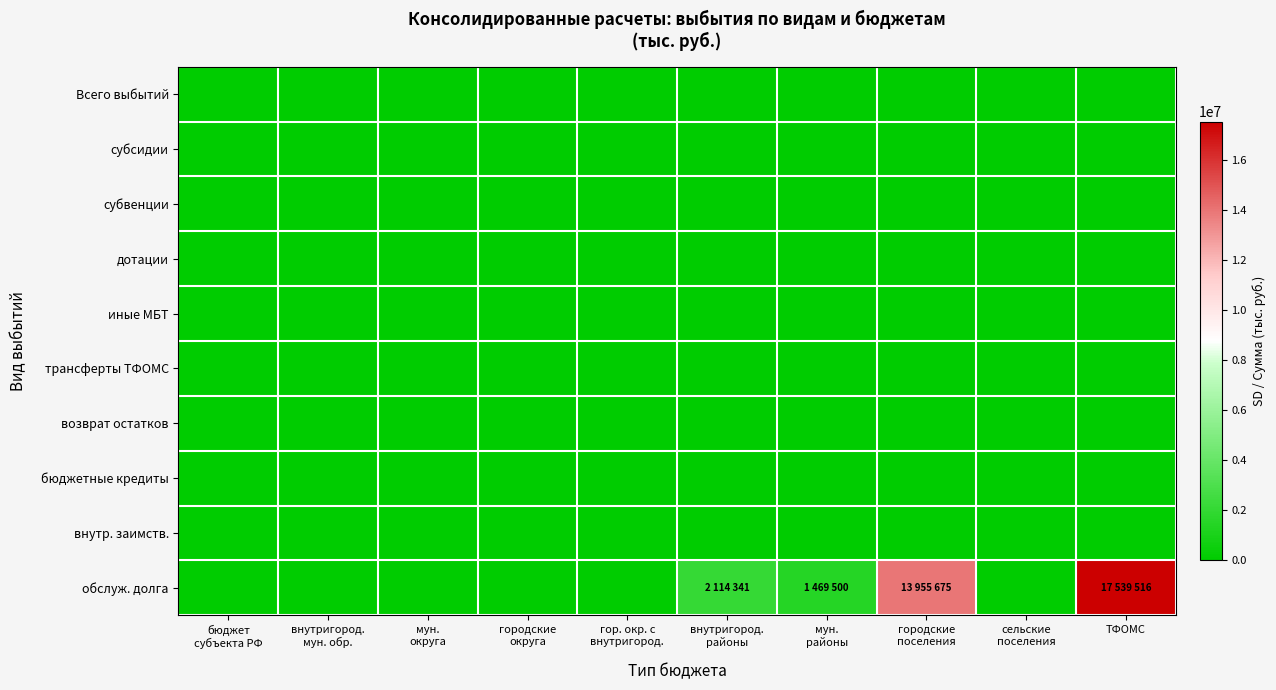

Reading left to right, transcribe all the data shown in this chart.

Всего выбытий: бюджет
субъекта РФ=0	внутригород.
мун. обр.=0	мун.
округа=0	городские
округа=0	гор. окр. с
внутригород.=0	внутригород.
районы=0	мун.
районы=0	городские
поселения=0	сельские
поселения=0	ТФОМС=0
субсидии: бюджет
субъекта РФ=0	внутригород.
мун. обр.=0	мун.
округа=0	городские
округа=0	гор. окр. с
внутригород.=0	внутригород.
районы=0	мун.
районы=0	городские
поселения=0	сельские
поселения=0	ТФОМС=0
субвенции: бюджет
субъекта РФ=0	внутригород.
мун. обр.=0	мун.
округа=0	городские
округа=0	гор. окр. с
внутригород.=0	внутригород.
районы=0	мун.
районы=0	городские
поселения=0	сельские
поселения=0	ТФОМС=0
дотации: бюджет
субъекта РФ=0	внутригород.
мун. обр.=0	мун.
округа=0	городские
округа=0	гор. окр. с
внутригород.=0	внутригород.
районы=0	мун.
районы=0	городские
поселения=0	сельские
поселения=0	ТФОМС=0
иные МБТ: бюджет
субъекта РФ=0	внутригород.
мун. обр.=0	мун.
округа=0	городские
округа=0	гор. окр. с
внутригород.=0	внутригород.
районы=0	мун.
районы=0	городские
поселения=0	сельские
поселения=0	ТФОМС=0
трансферты ТФОМС: бюджет
субъекта РФ=0	внутригород.
мун. обр.=0	мун.
округа=0	городские
округа=0	гор. окр. с
внутригород.=0	внутригород.
районы=0	мун.
районы=0	городские
поселения=0	сельские
поселения=0	ТФОМС=0
возврат остатков: бюджет
субъекта РФ=0	внутригород.
мун. обр.=0	мун.
округа=0	городские
округа=0	гор. окр. с
внутригород.=0	внутригород.
районы=0	мун.
районы=0	городские
поселения=0	сельские
поселения=0	ТФОМС=0
бюджетные кредиты: бюджет
субъекта РФ=0	внутригород.
мун. обр.=0	мун.
округа=0	городские
округа=0	гор. окр. с
внутригород.=0	внутригород.
районы=0	мун.
районы=0	городские
поселения=0	сельские
поселения=0	ТФОМС=0
внутр. заимств.: бюджет
субъекта РФ=0	внутригород.
мун. обр.=0	мун.
округа=0	городские
округа=0	гор. окр. с
внутригород.=0	внутригород.
районы=0	мун.
районы=0	городские
поселения=0	сельские
поселения=0	ТФОМС=0
обслуж. долга: бюджет
субъекта РФ=0	внутригород.
мун. обр.=0	мун.
округа=0	городские
округа=0	гор. окр. с
внутригород.=0	внутригород.
районы=2114341	мун.
районы=1469500	городские
поселения=13955675	сельские
поселения=0	ТФОМС=17539516